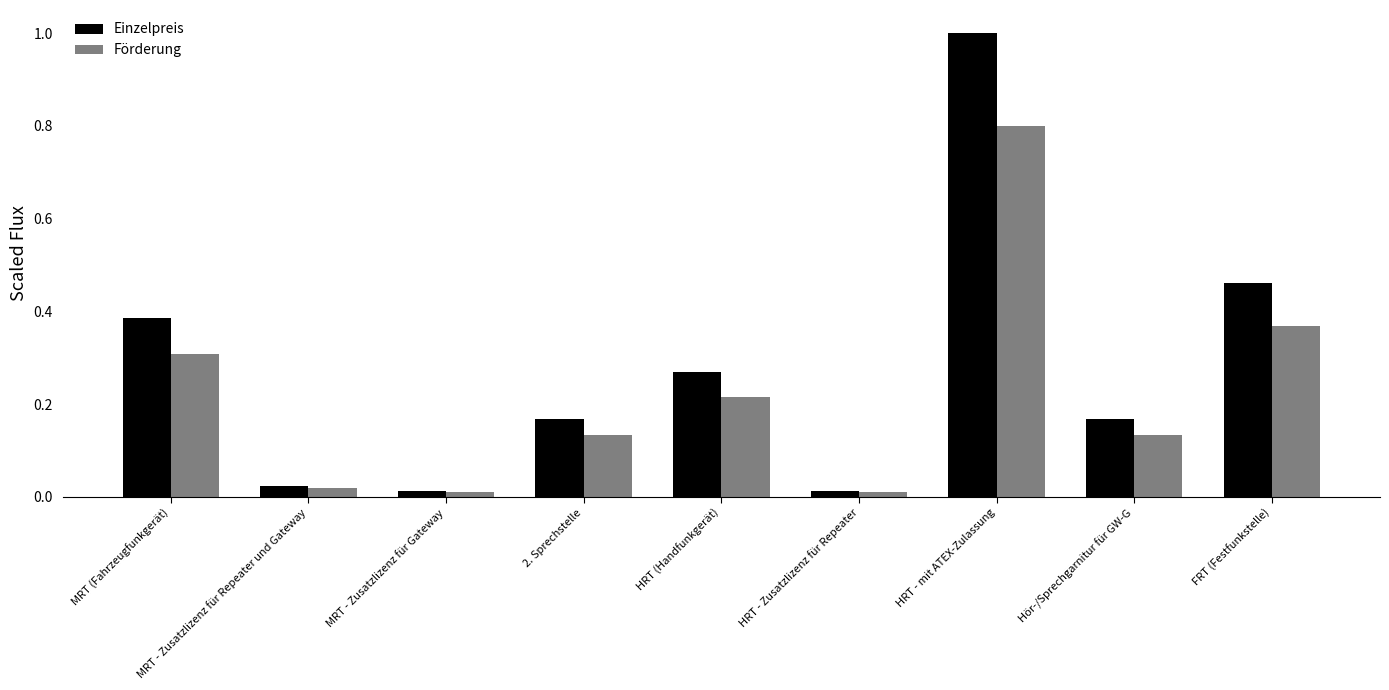

What are all the series names shown in the legend?

Einzelpreis, Förderung